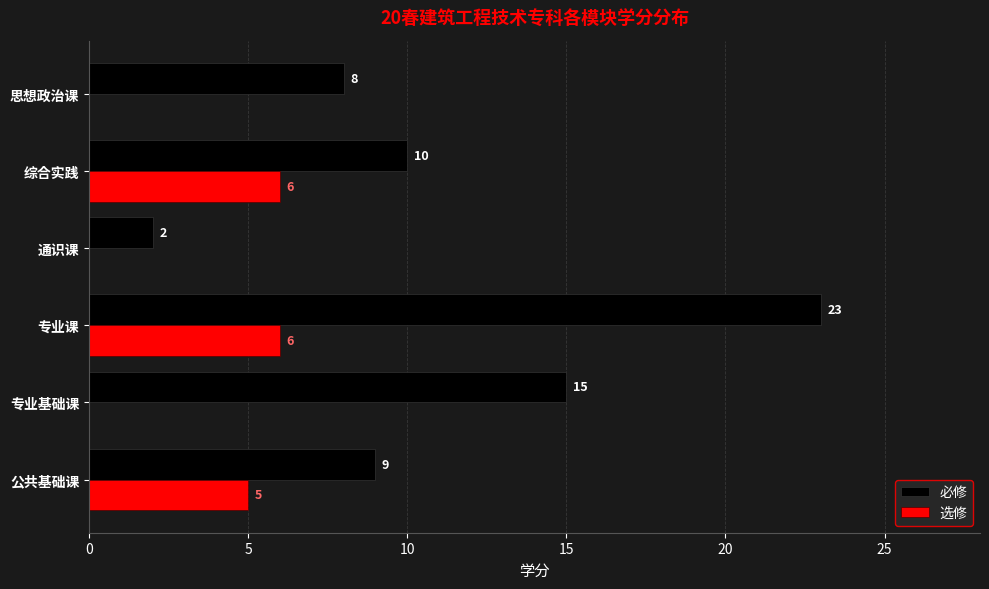

What value does the 选修 series have at 综合实践?

6